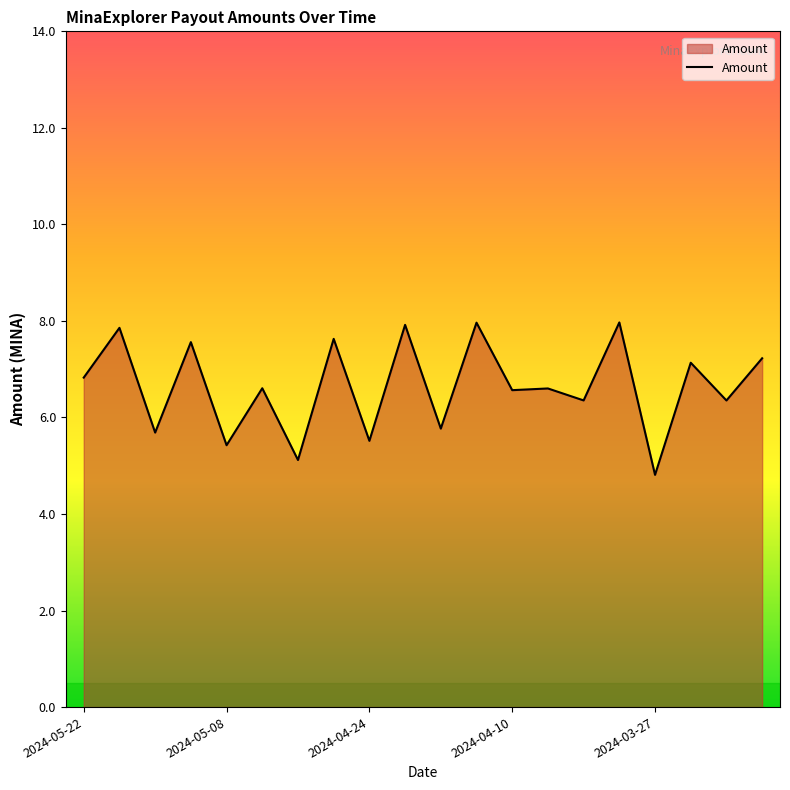

What is the minimum value shown in the chart?

4.8